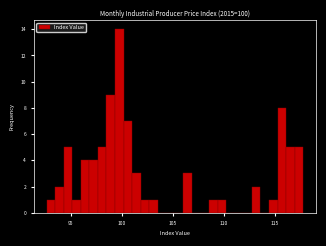

Around what value on the x-axis is the tallest bar? Give the approximate position of its centre, as read against the axis.

99.5